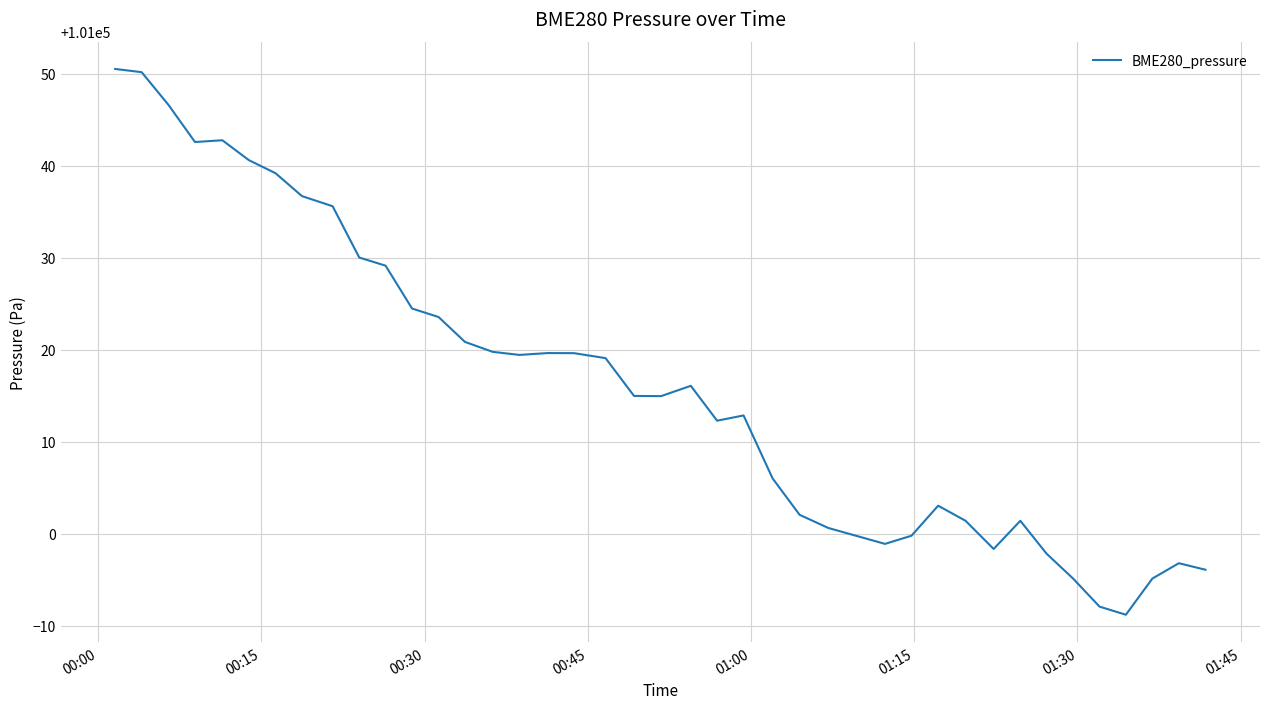

What is the smallest value displayed?

100991.2